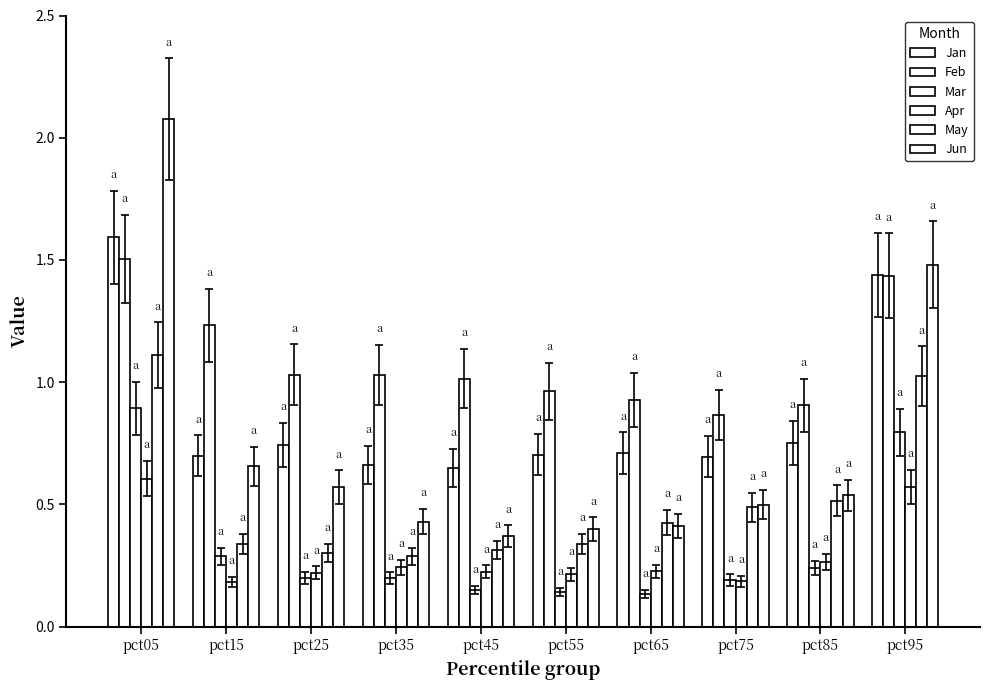

At which category is the sum across all series the highest?

pct05